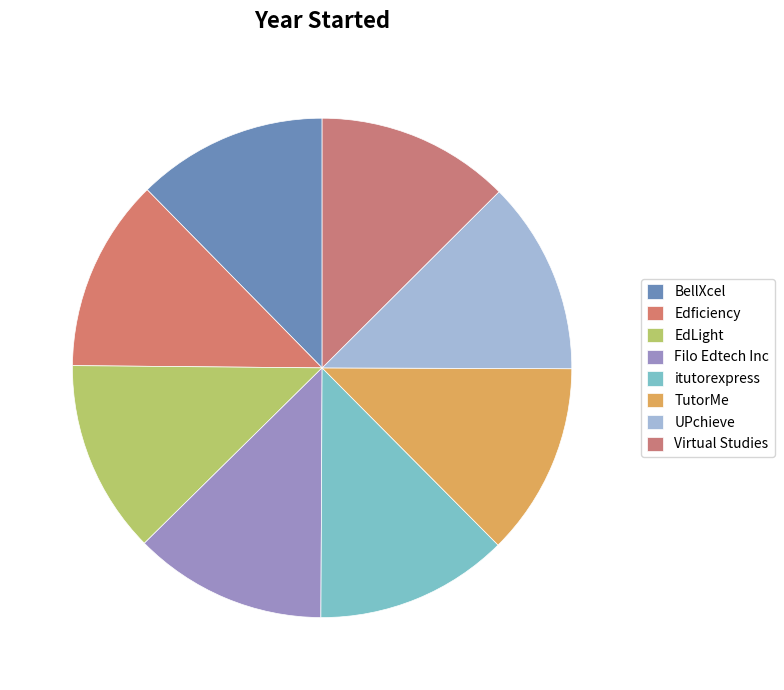

Does any single category account for the majority?

No